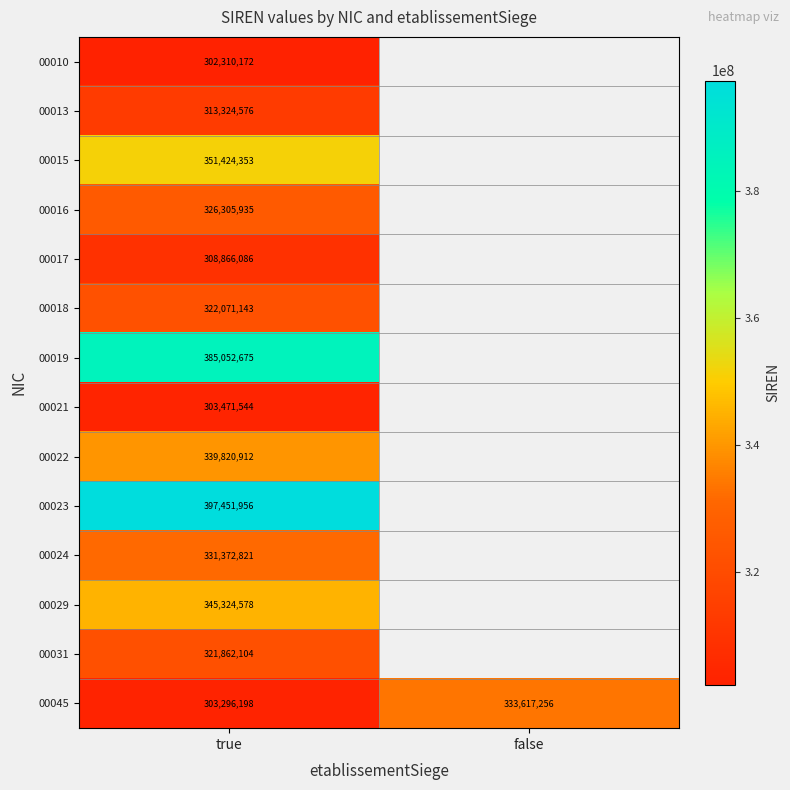

The value of 00016 at true is 326305935. True or false?

True